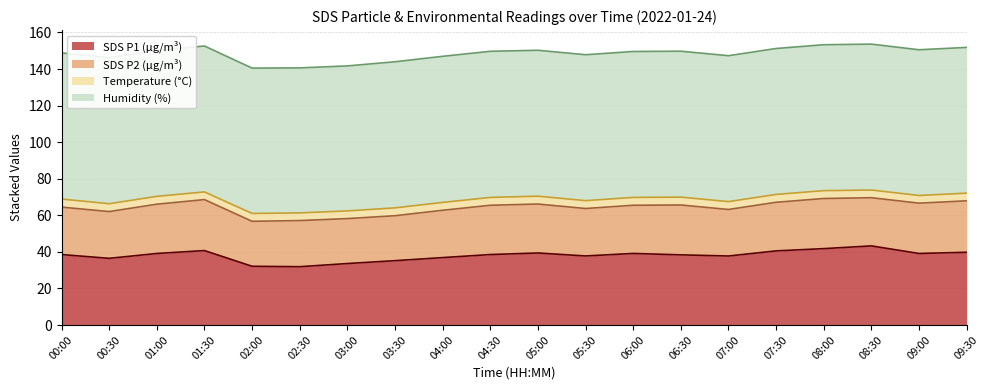

Where is Temp nearest to the value 4?

01:30